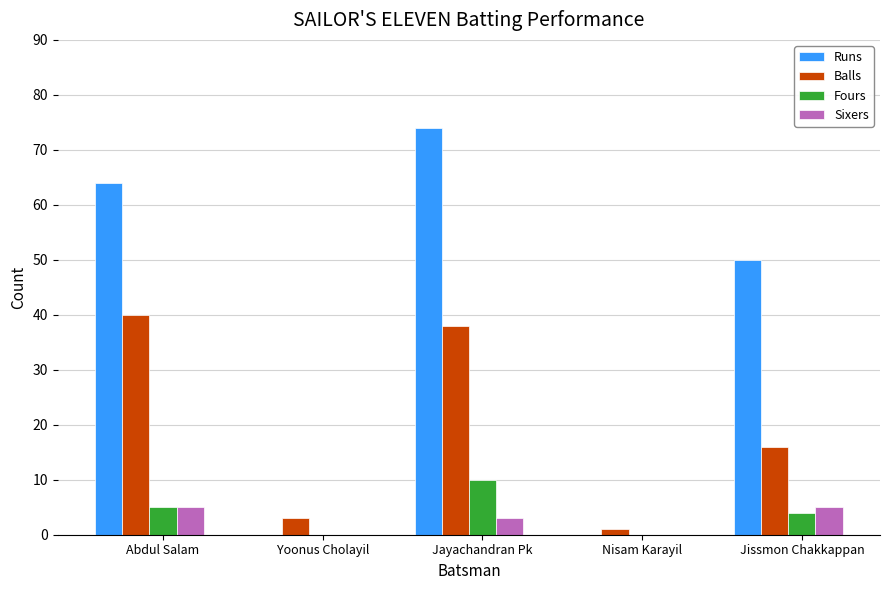

Where is Runs nearest to the value 37?

Jissmon Chakkappan